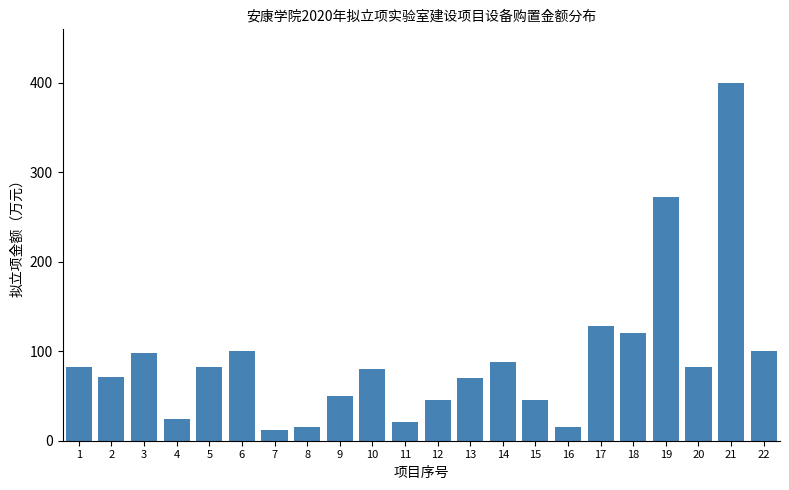

What is the value of the 5th bar from the left?

82